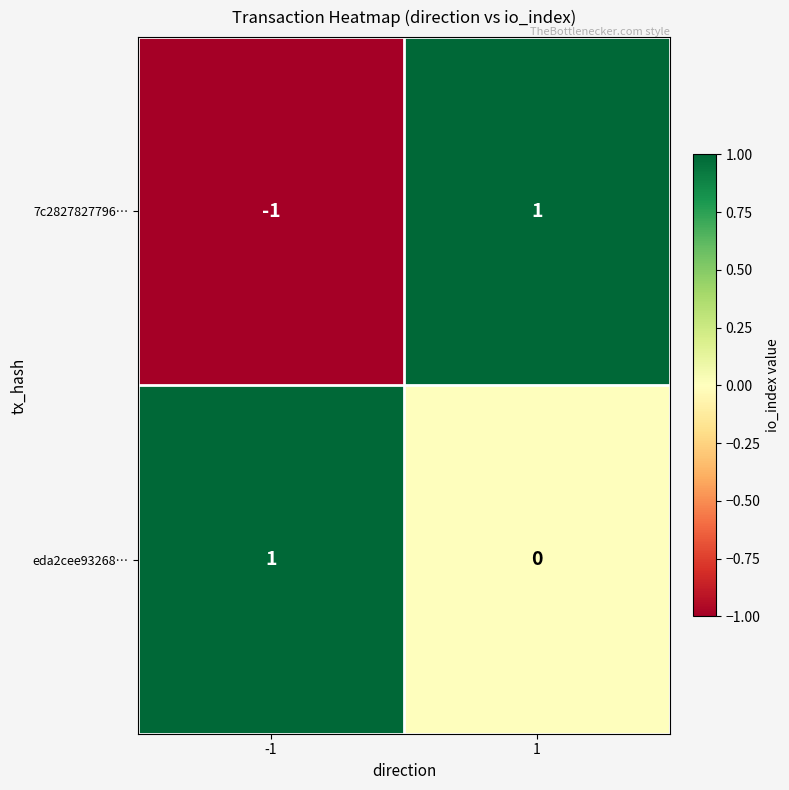

Between -1 and 1, which series saw the biggest shift?

7c2827827796…